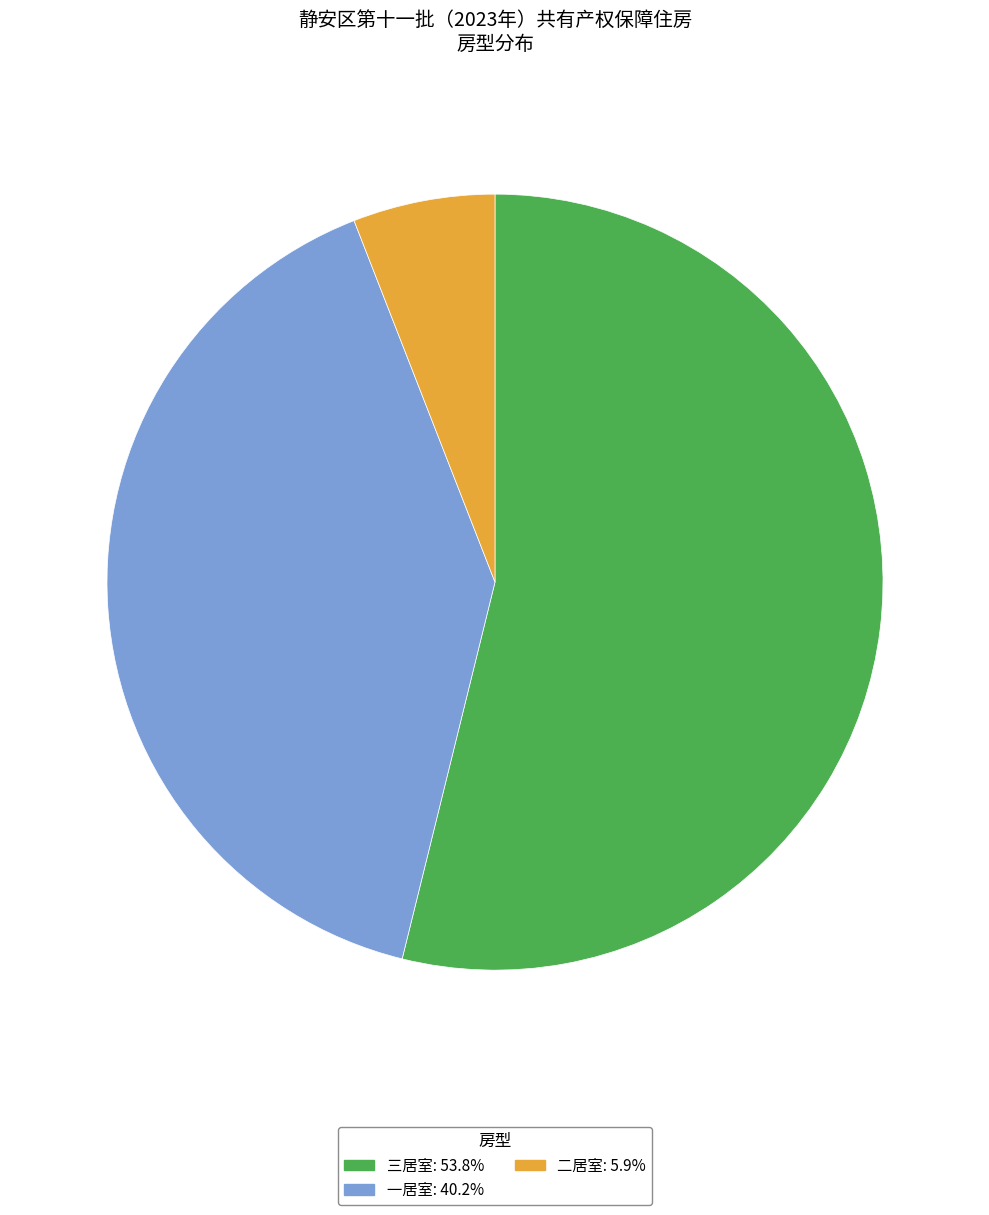

Do 三居室: 53.8% and 一居室: 40.2% together represent more than half of the pie?

Yes